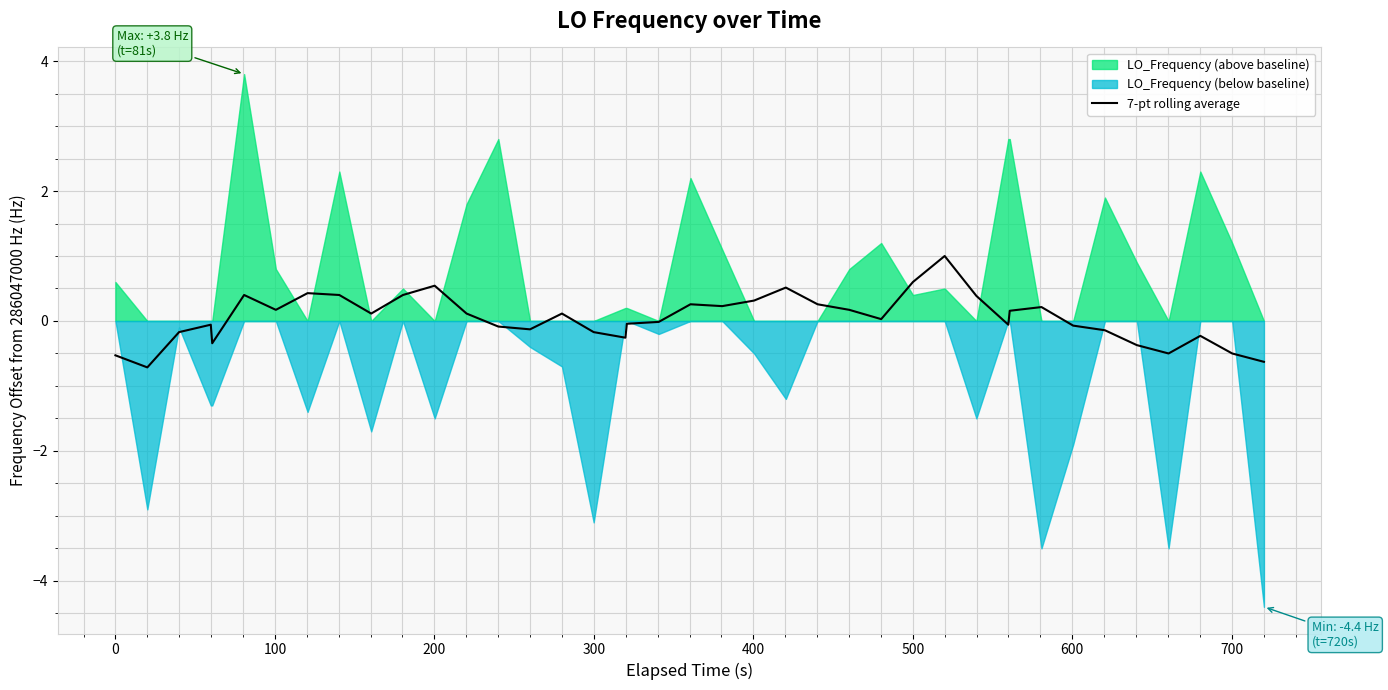

How many interior local valleys (lower than both neighbors) does the data have?

10